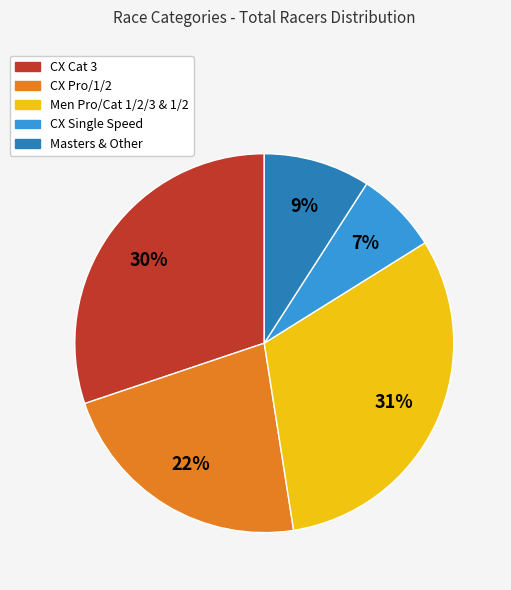

Is there any slice that represents more than half of the pie?

No